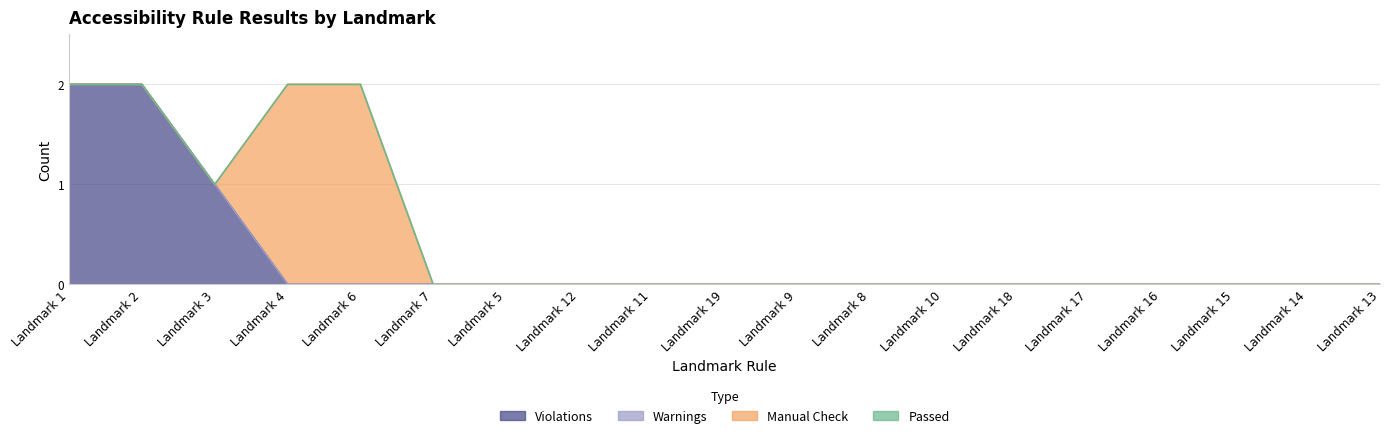

The Manual Check series shows 0 at Landmark 17. True or false?

True